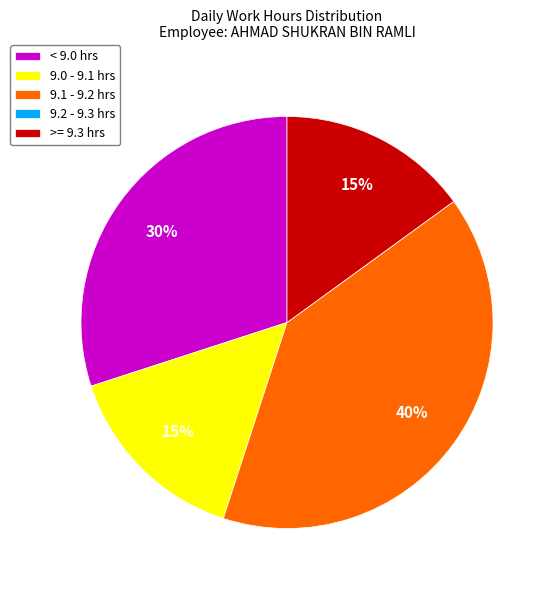

Approximately how many times larger is the value at 9.1 - 9.2 hrs compared to < 9.0 hrs?

1.3